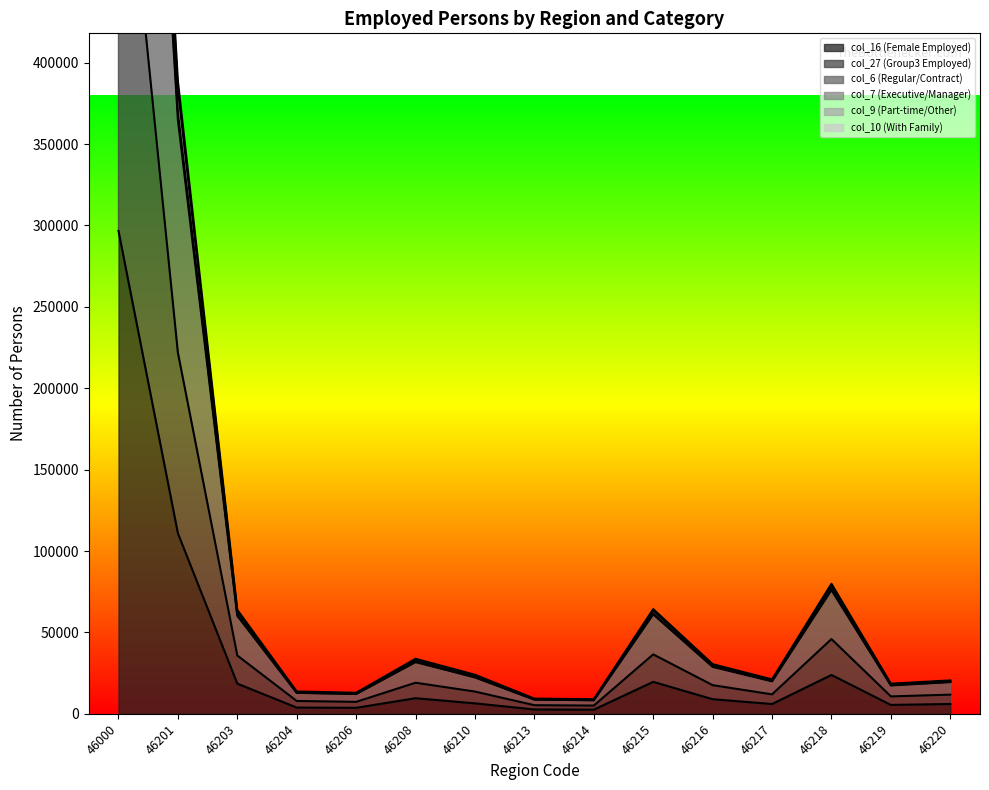

The value of col_6 (Regular/Contract) at 46217 is 19932. True or false?

True